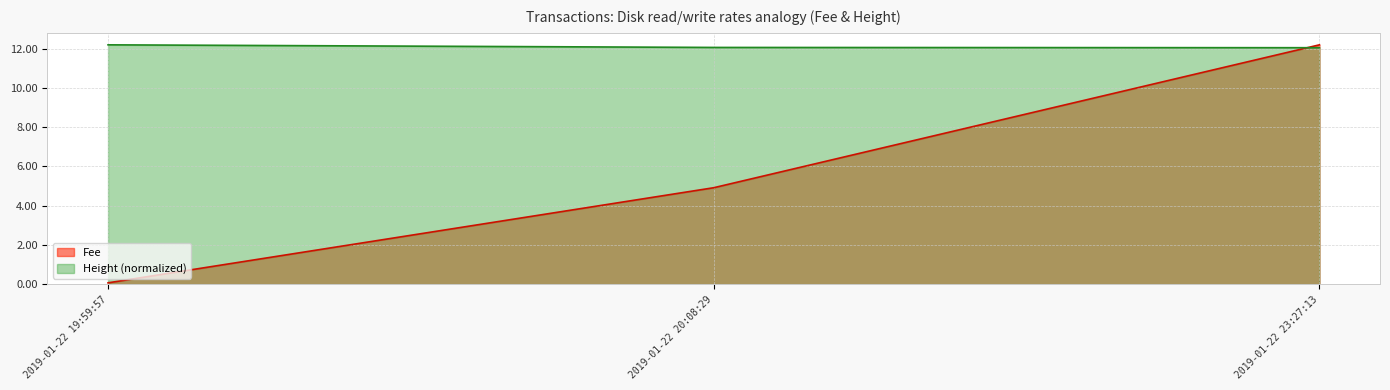

Which series has the largest range (max minus min)?

Fee